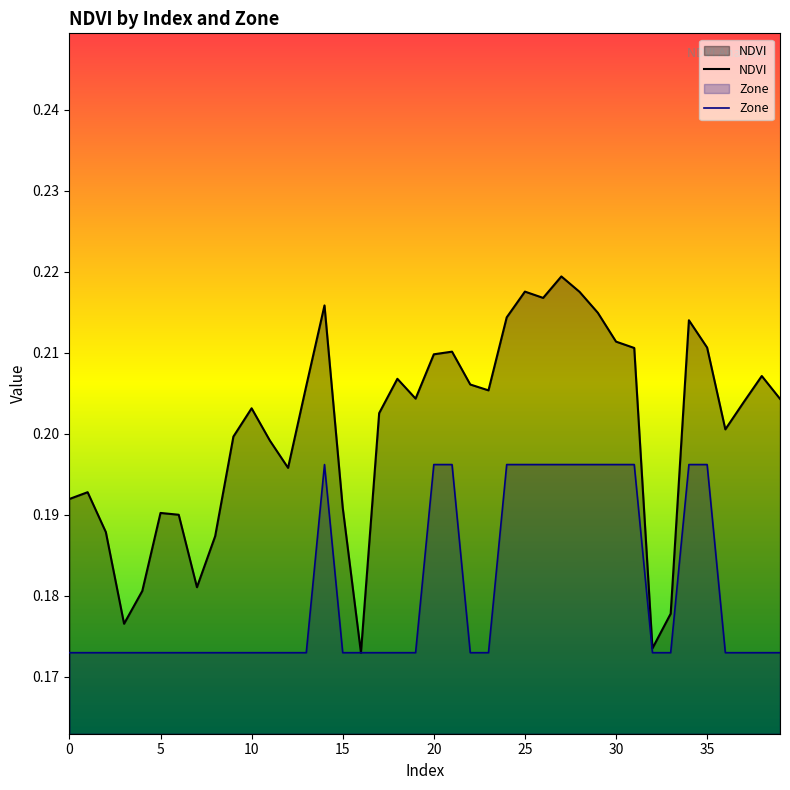

How many lines are shown in the chart?

2